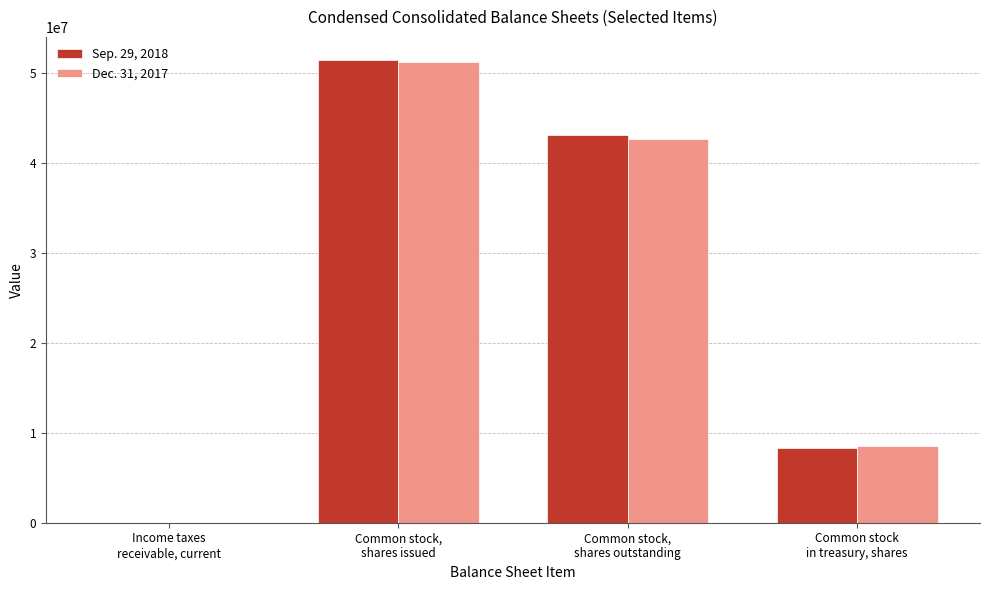

What is the highest value of the Dec. 31, 2017 series?

51186064.0